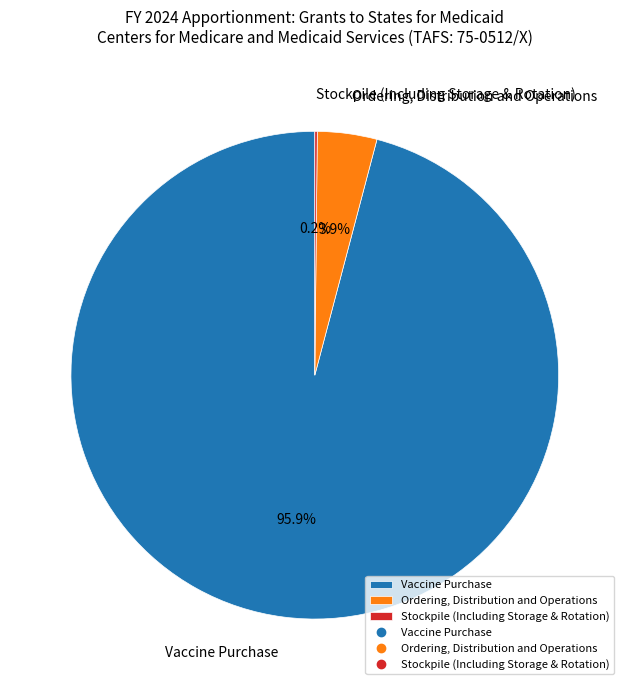

Does Vaccine Purchase represent more than half of the total?

Yes